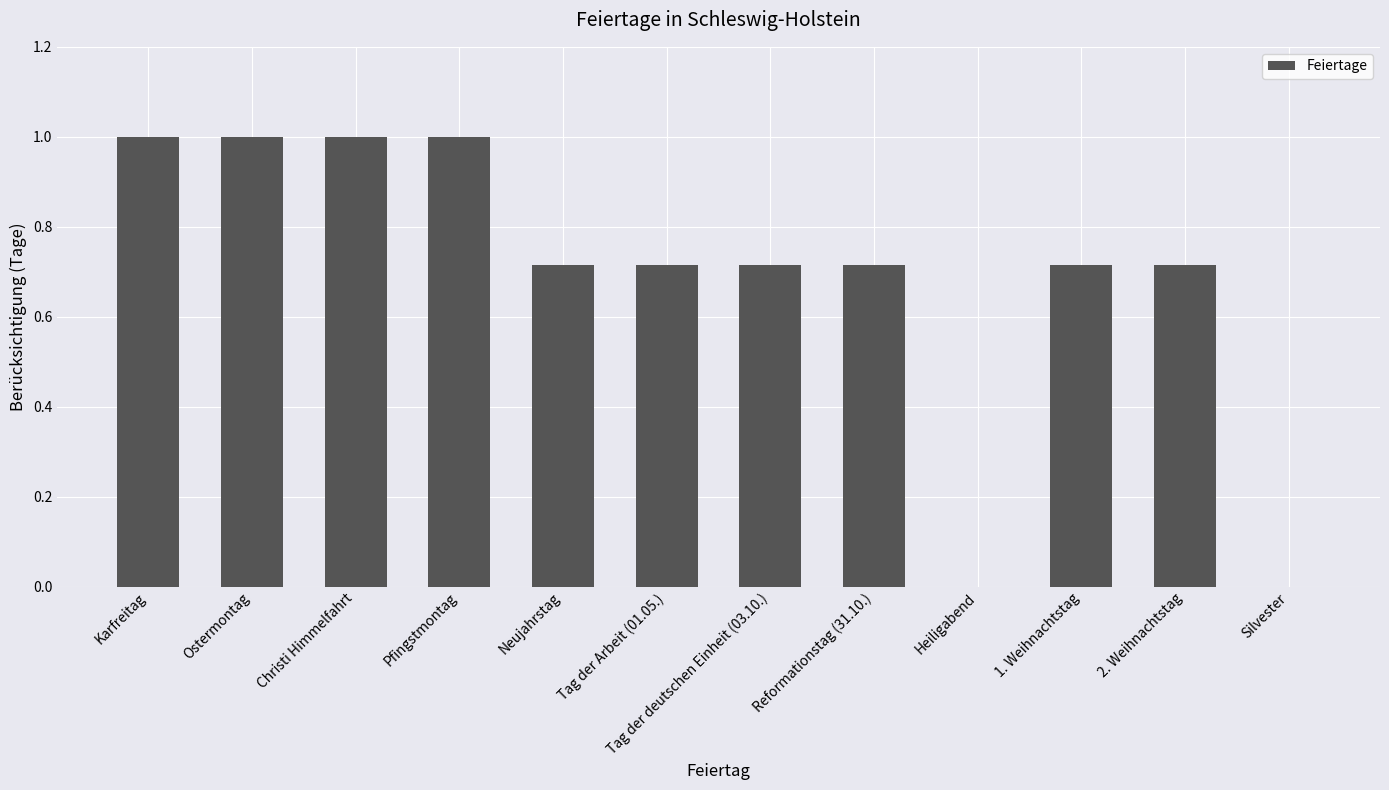

What is the maximum value shown in the chart?

1.0